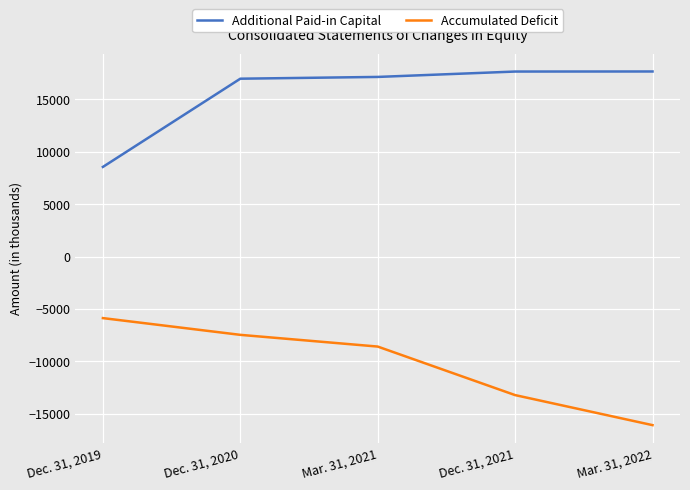

Which series has the widest spread of values?

Accumulated Deficit